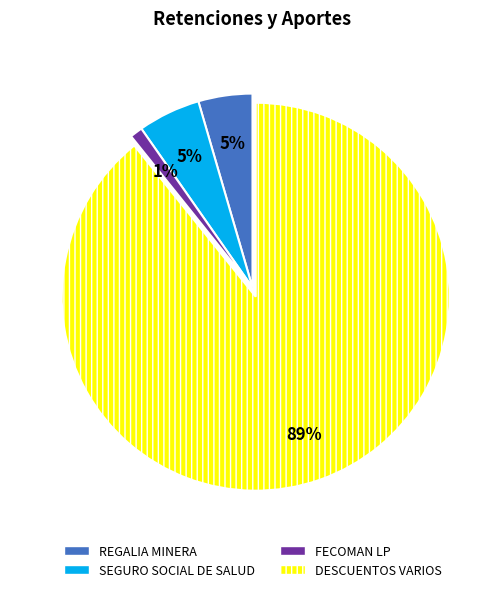

To the nearest percent, what is the combined percentage of FECOMAN LP and REGALIA MINERA?

6%